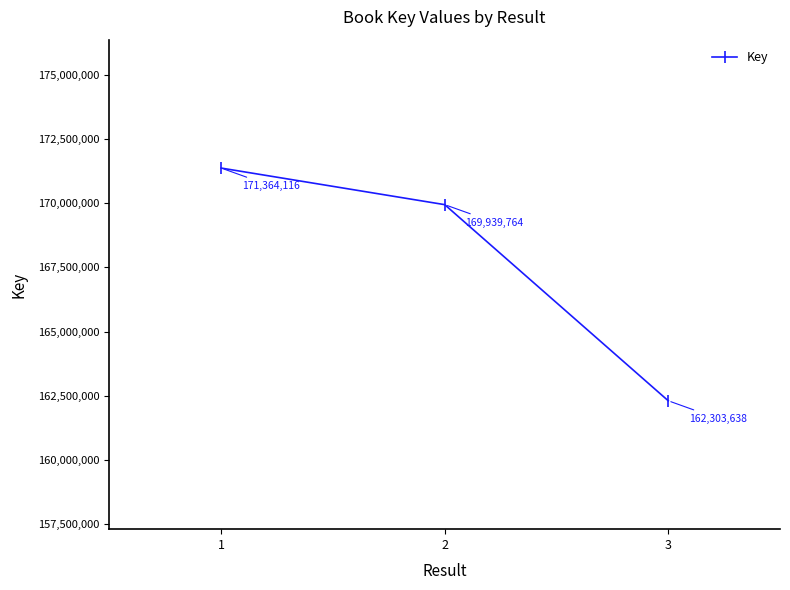

List the labels in order of value, largest first.

1, 2, 3